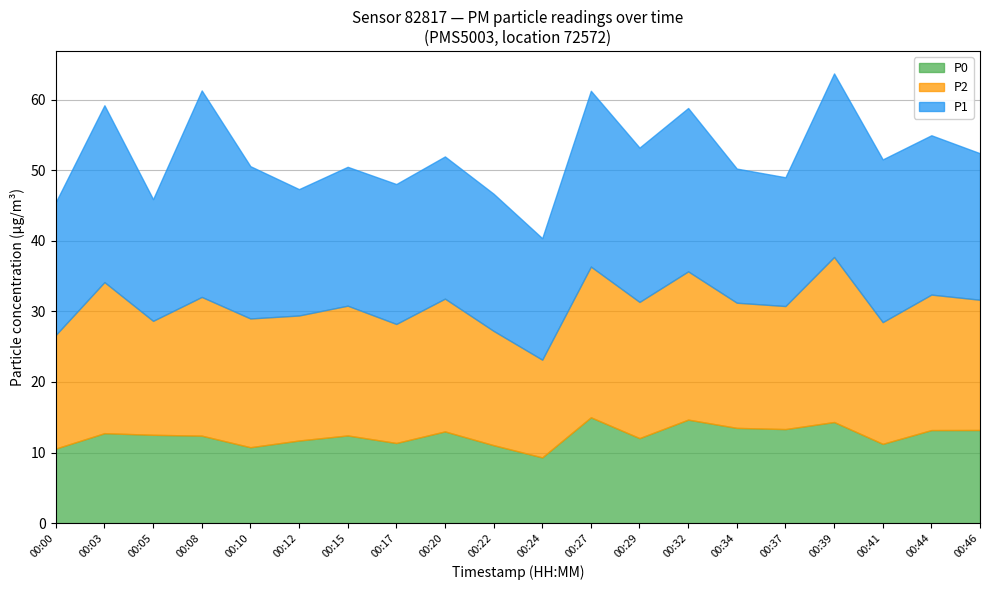

What is the total value across all series at 00:39?

63.7